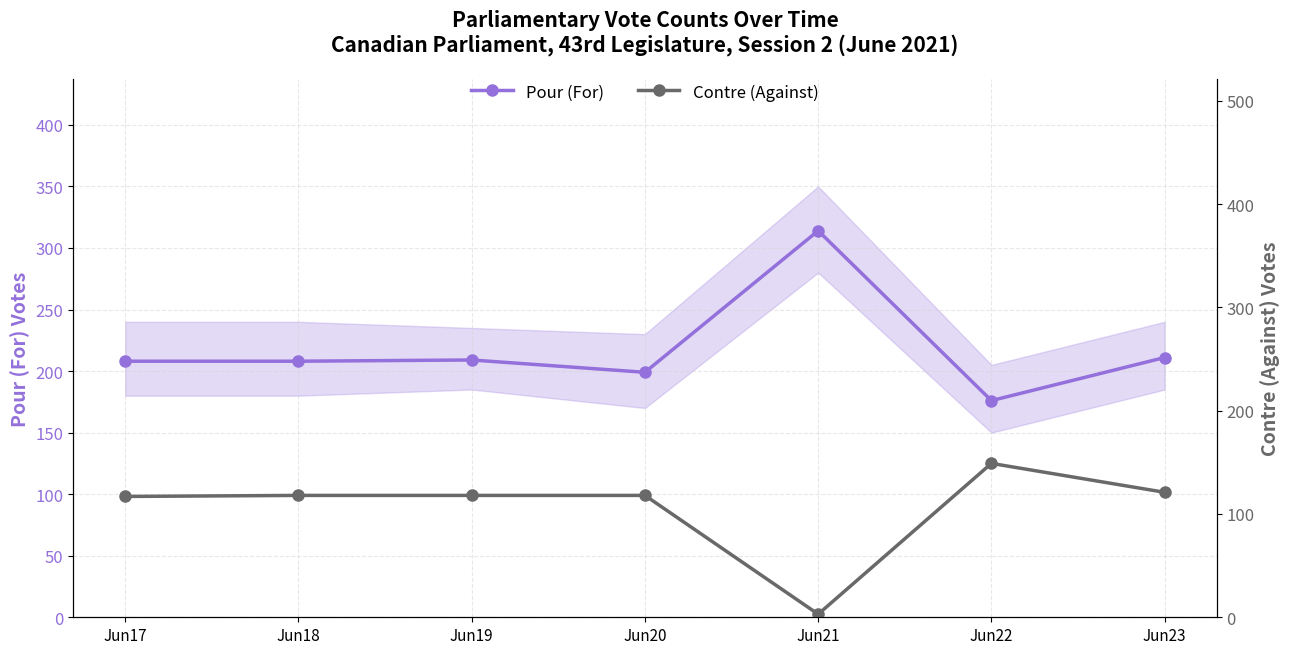

Reading left to right, what are all the values shown in this chart?

Pour (For): Jun17=208	Jun18=208	Jun19=209	Jun20=199	Jun21=314	Jun22=176	Jun23=211
Contre (Against): Jun17=117	Jun18=118	Jun19=118	Jun20=118	Jun21=3	Jun22=149	Jun23=121